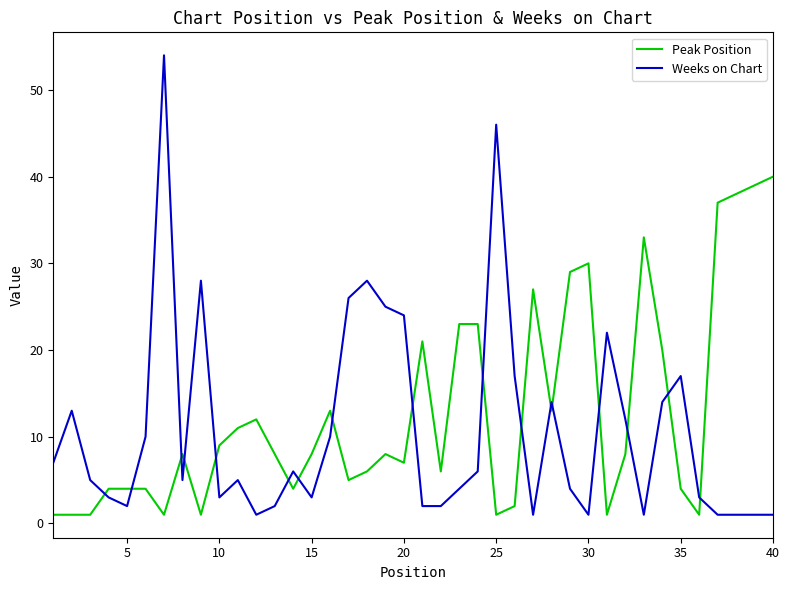

Rank the series by their maximum value, from lowest to highest.

Peak Position, Weeks on Chart